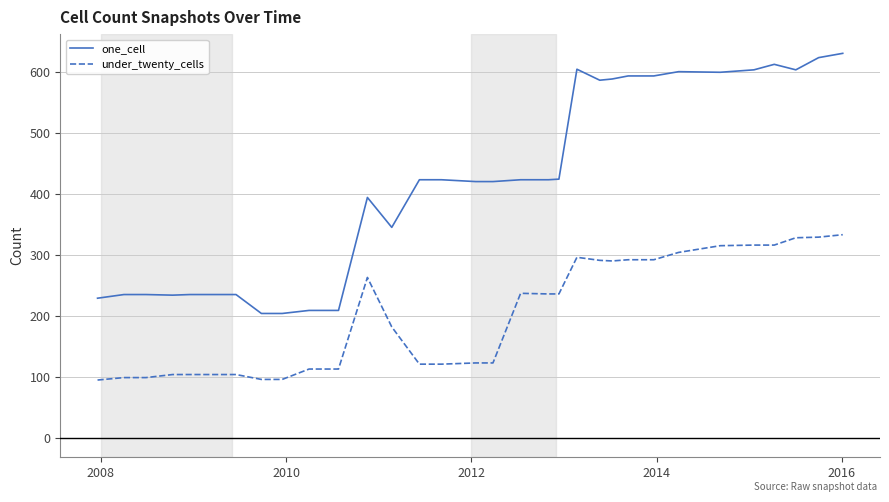

True or false: one_cell and under_twenty_cells cross at least once.

False